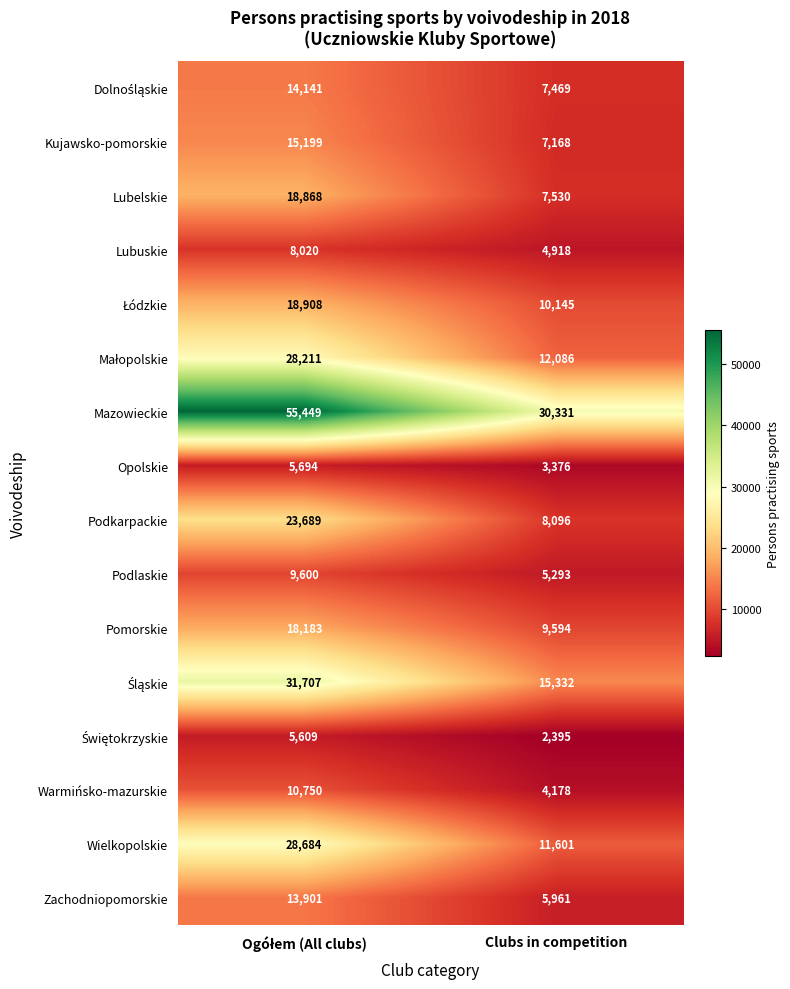

At which category does the chart reach its minimum across all series?

Clubs in competition